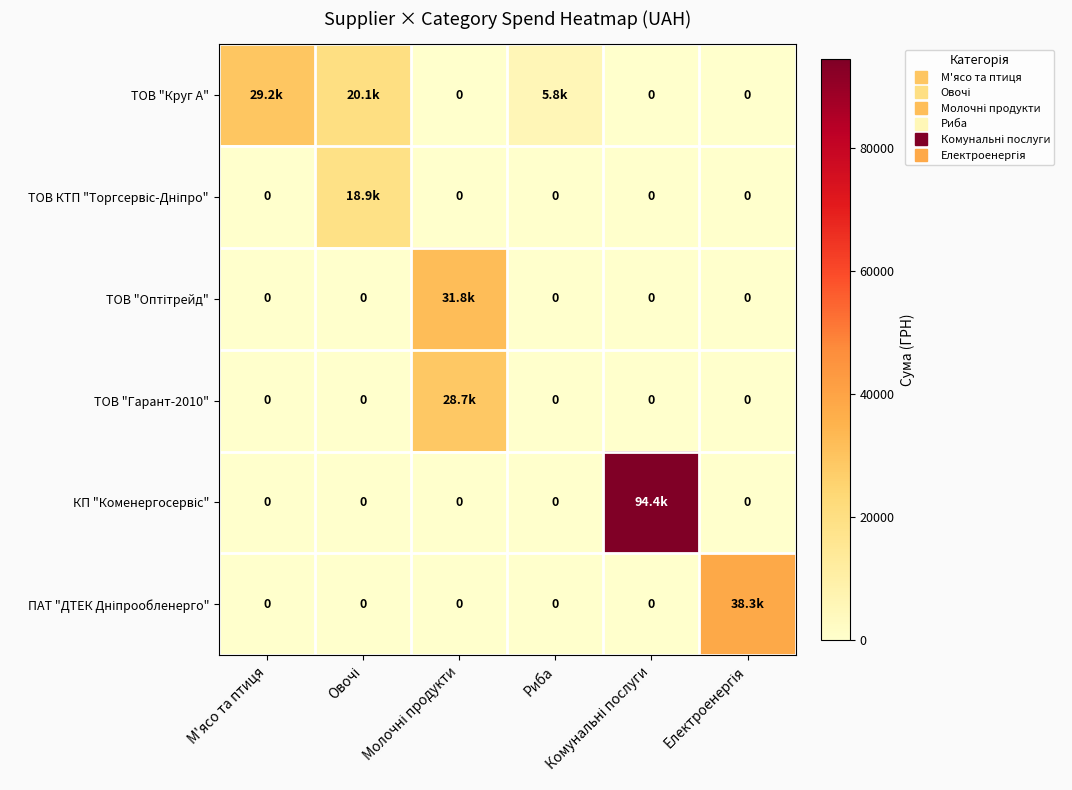

Count the number of categories in the chart.

6